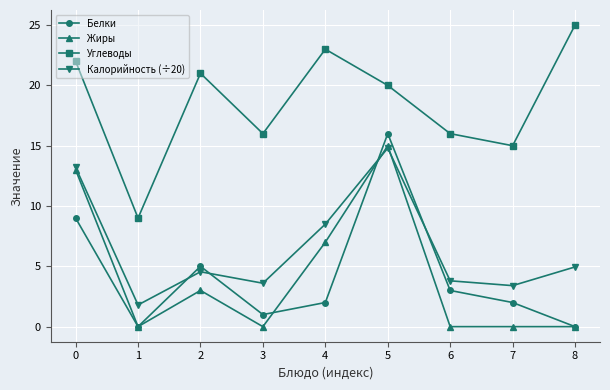

What is the minimum value for Калорийность (÷20)?

1.8